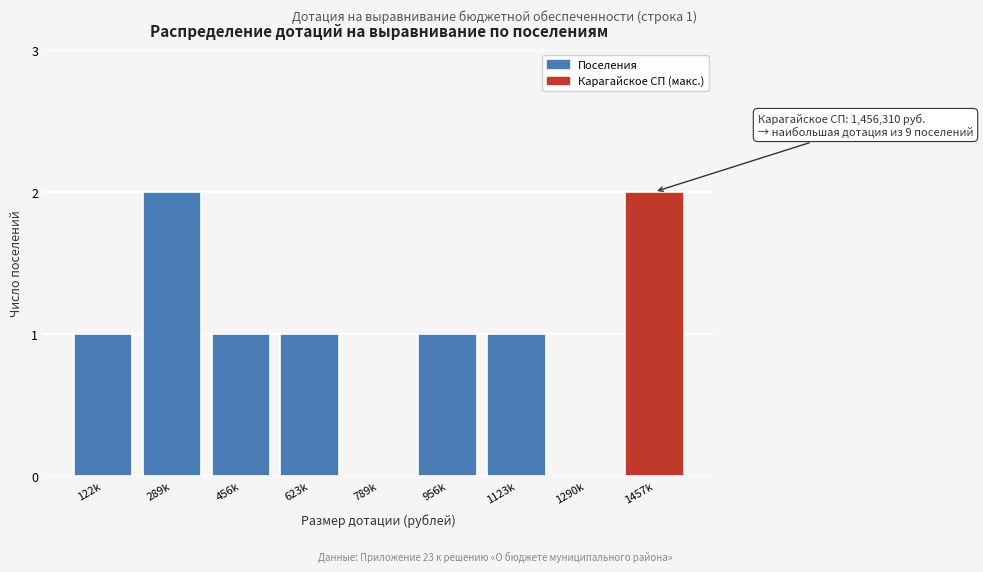

Reading left to right, extract all data points from this chart.

122k=1	289k=2	456k=1	623k=1	789k=0	956k=1	1123k=1	1290k=0	1457k=2